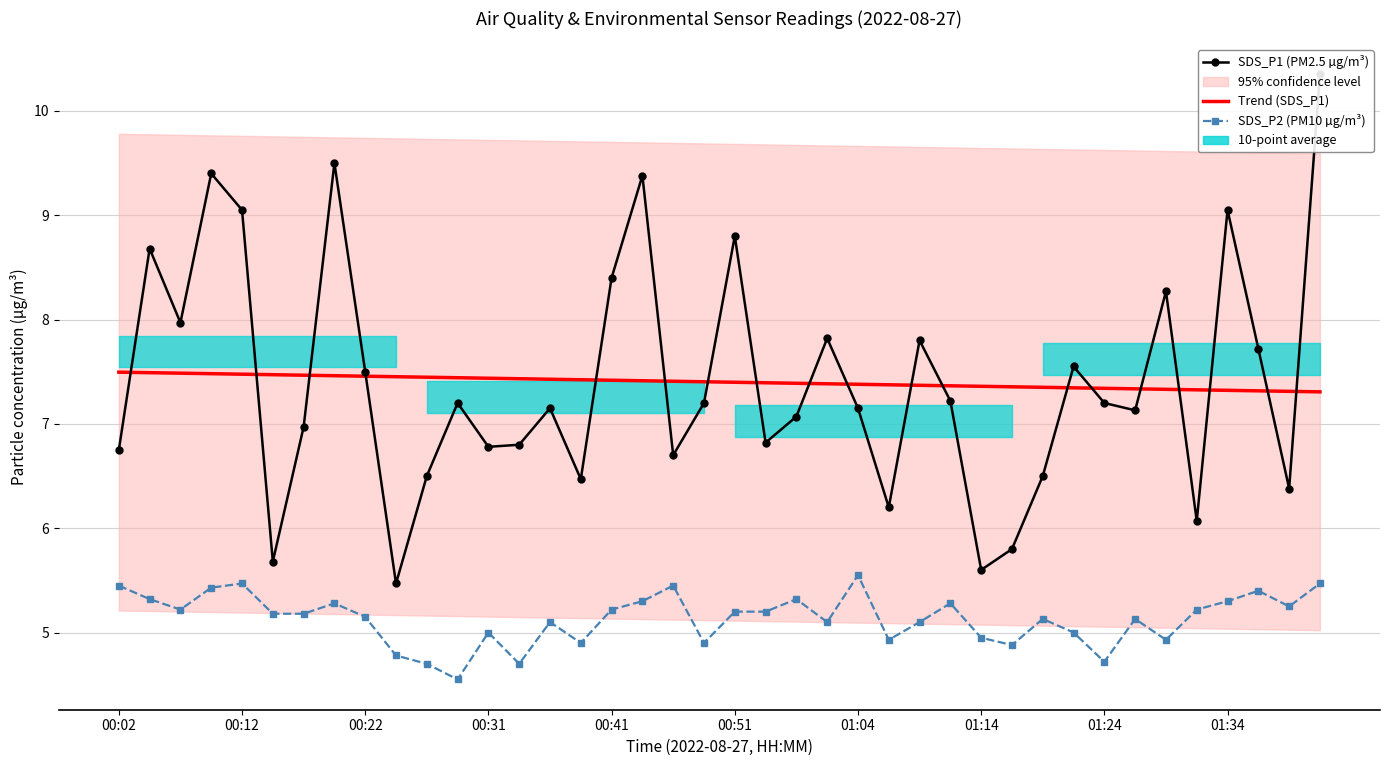

Which series has the largest total across all categories?

SDS_P1 (PM2.5 µg/m³)